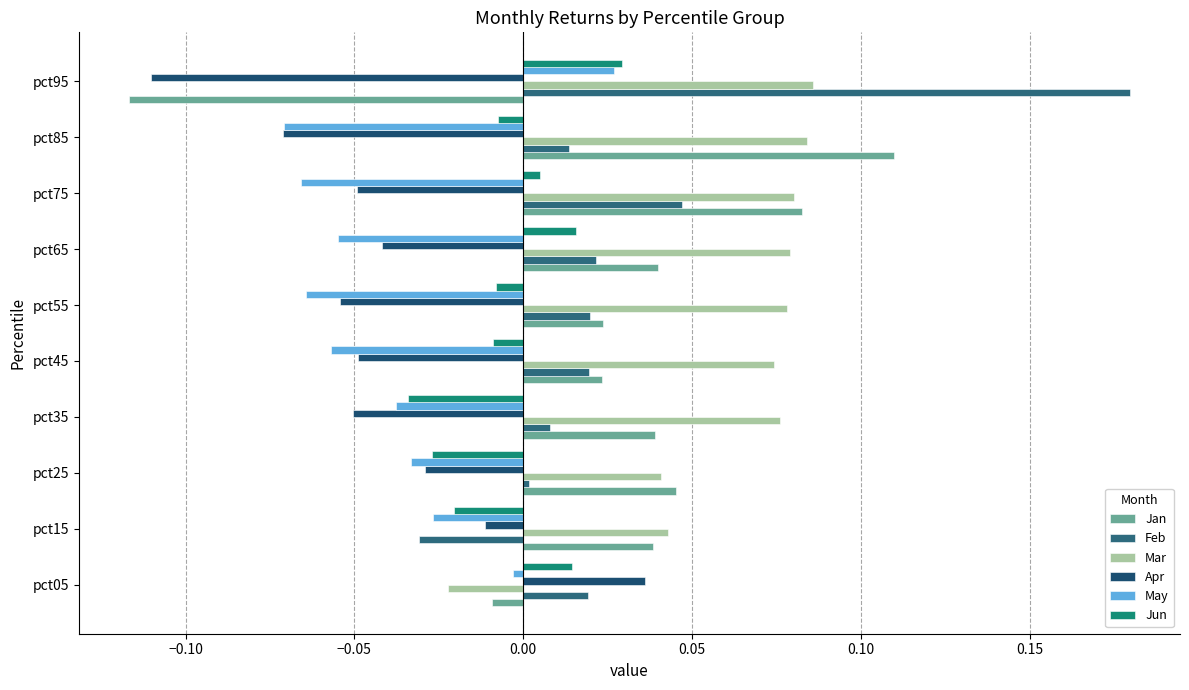

How many data points in Jan are less than 0?

2